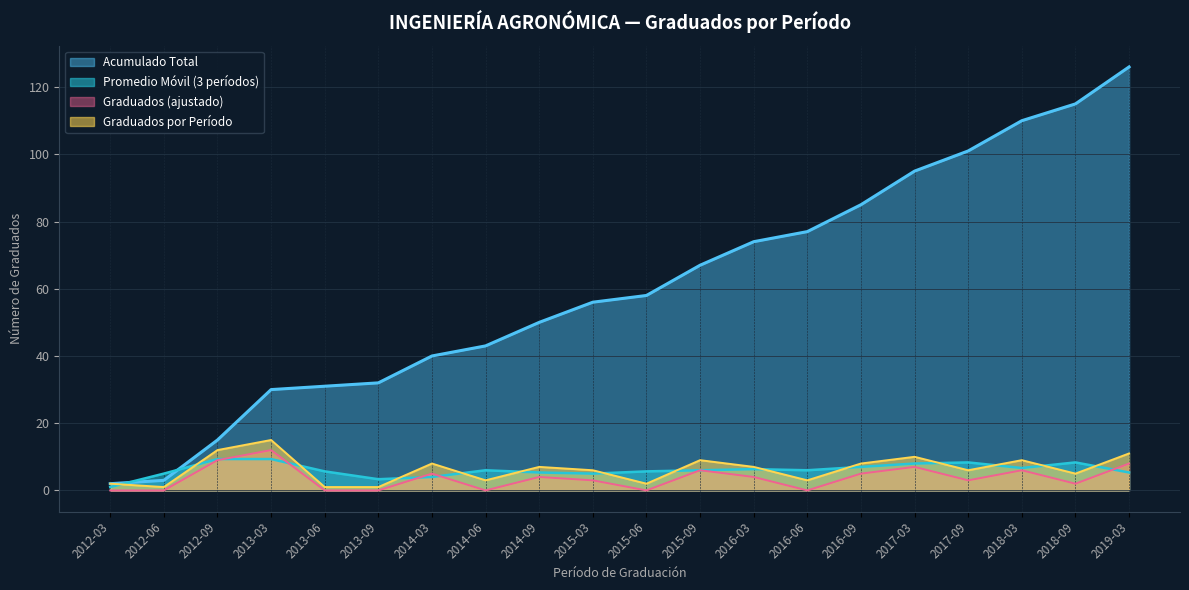

Rank the categories by value from lowest to highest.

2012-06, 2013-06, 2013-09, 2012-03, 2015-06, 2014-06, 2016-06, 2018-09, 2015-03, 2017-09, 2014-09, 2016-03, 2014-03, 2016-09, 2015-09, 2018-03, 2017-03, 2019-03, 2012-09, 2013-03